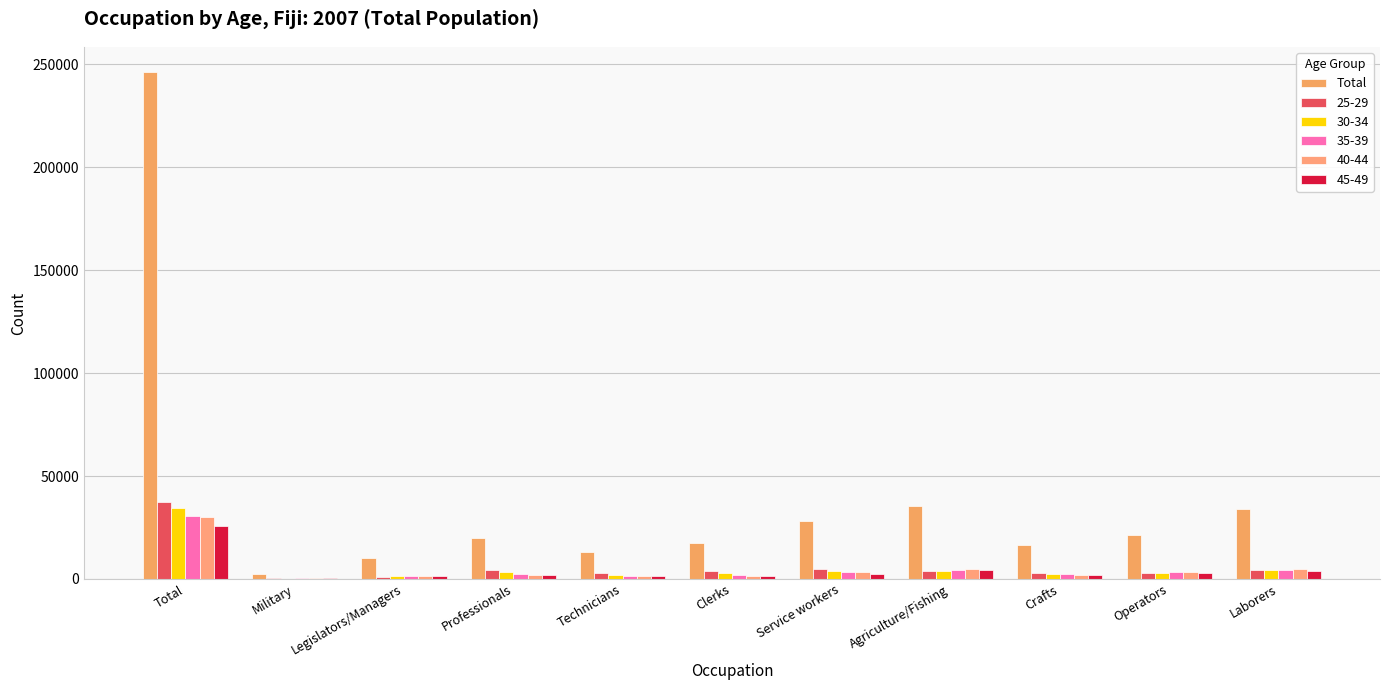

How many categories are shown in the chart?

11